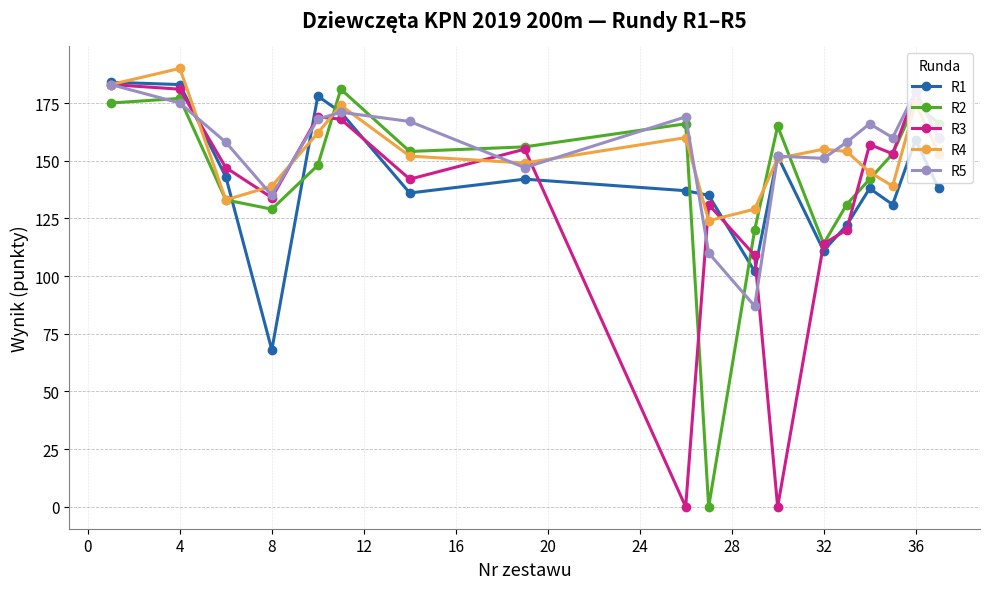

What is the minimum value for R4?

124